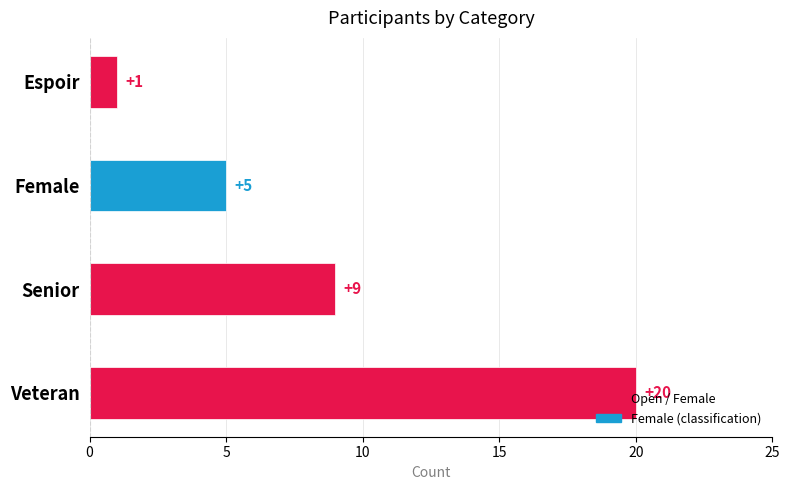

At which label is the value closest to 10?

Senior